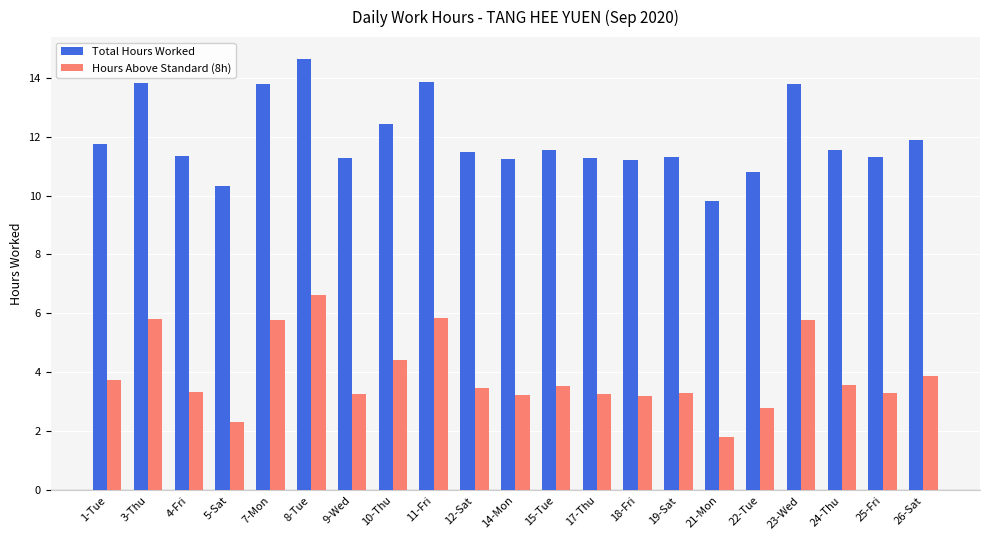

What is the sum of the Total Hours Worked values at 4-Fri and 7-Mon?

25.1